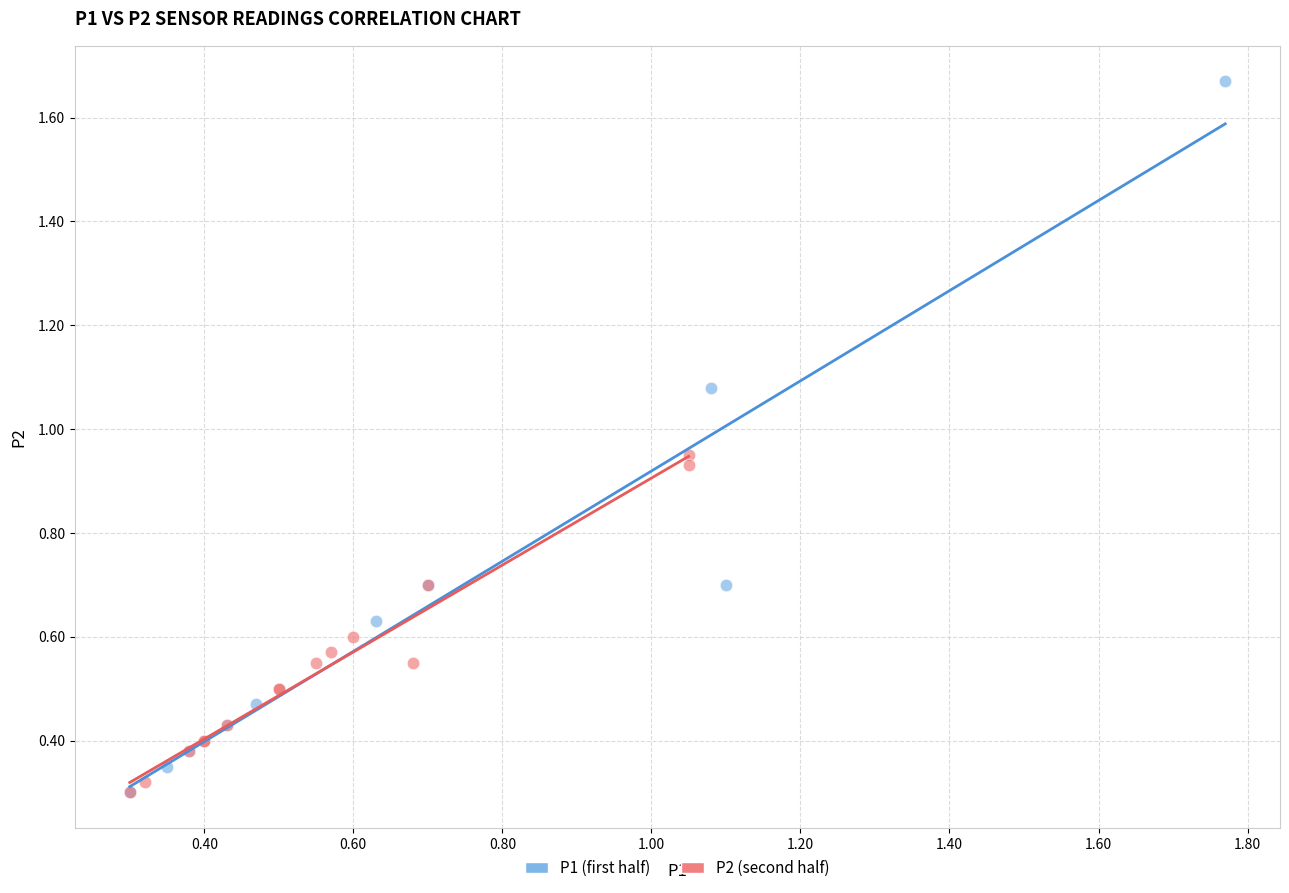

Which series contains the highest Y value?

P1 (first half)